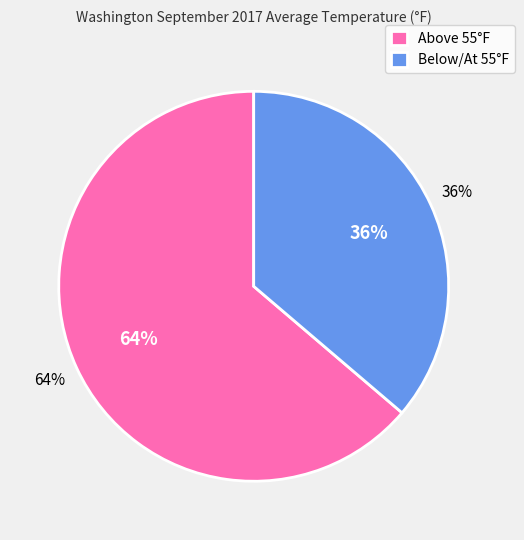

Is it true that Period 1 is 1% of the pie?

False